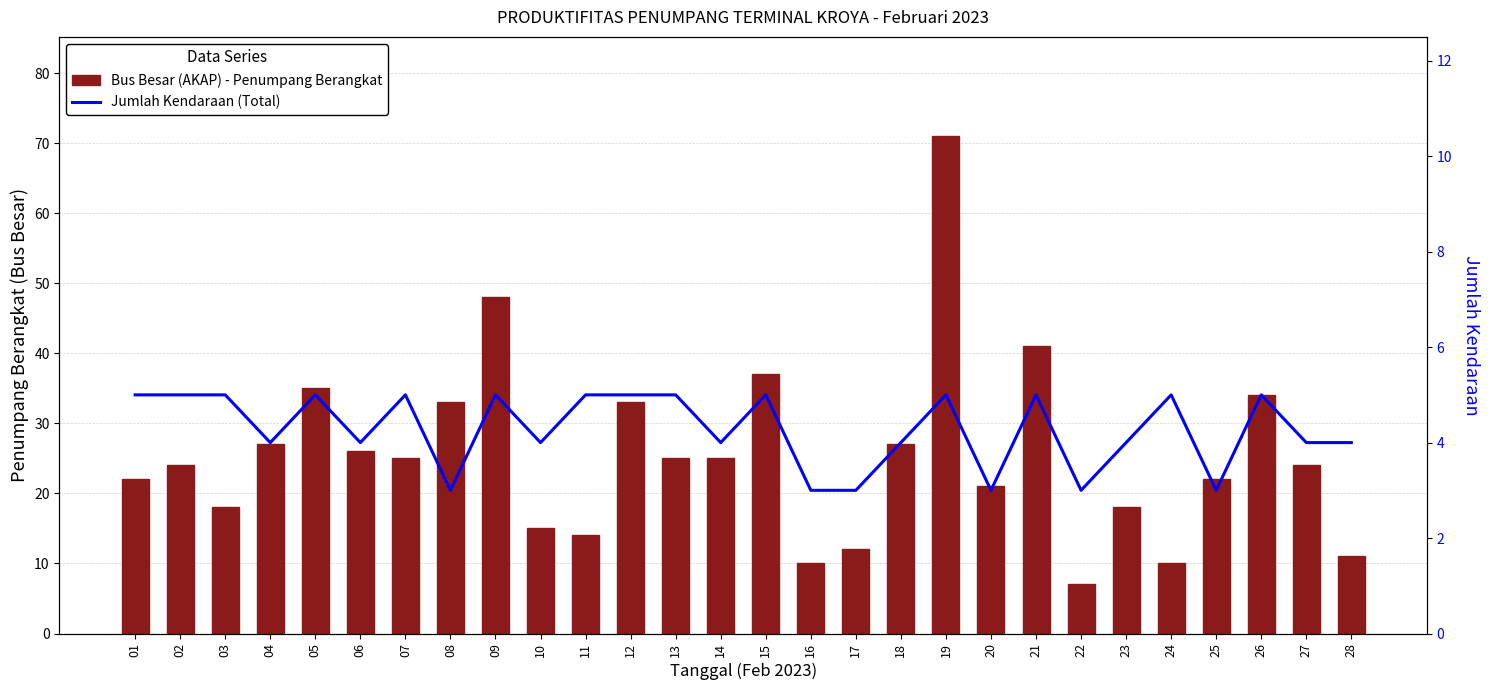

Is the value of Bus Besar (AKAP) - Penumpang Berangkat at 12 greater than the value of Jumlah Kendaraan (Total) at 23?

Yes